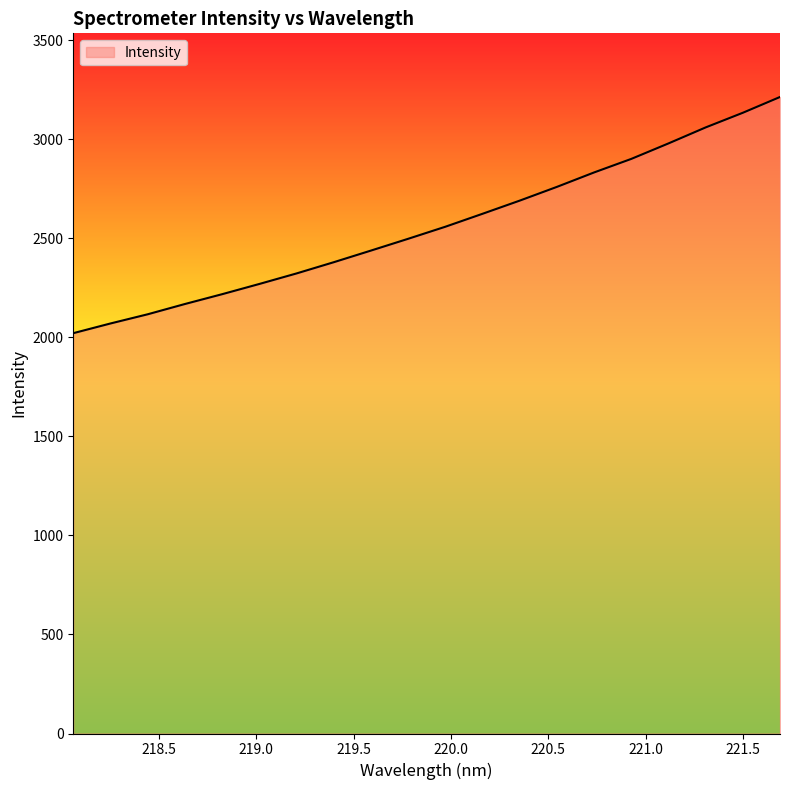

Does the chart have visible grid lines?

No